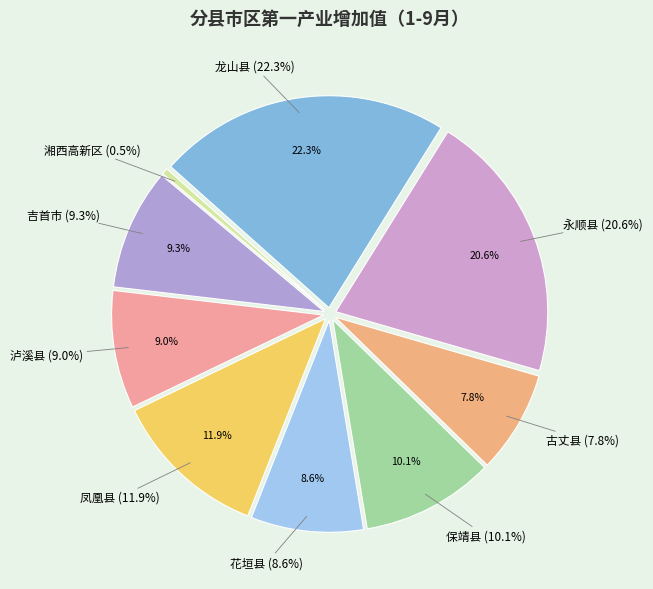

What percentage is the 吉首市 slice, to the nearest percent?

9%